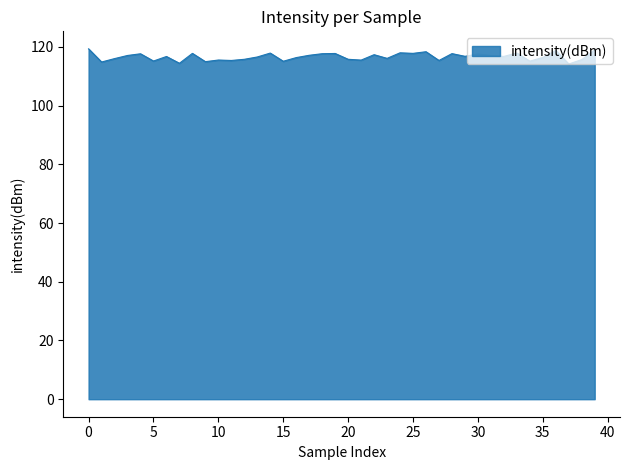

What is the greatest value displayed?

119.3